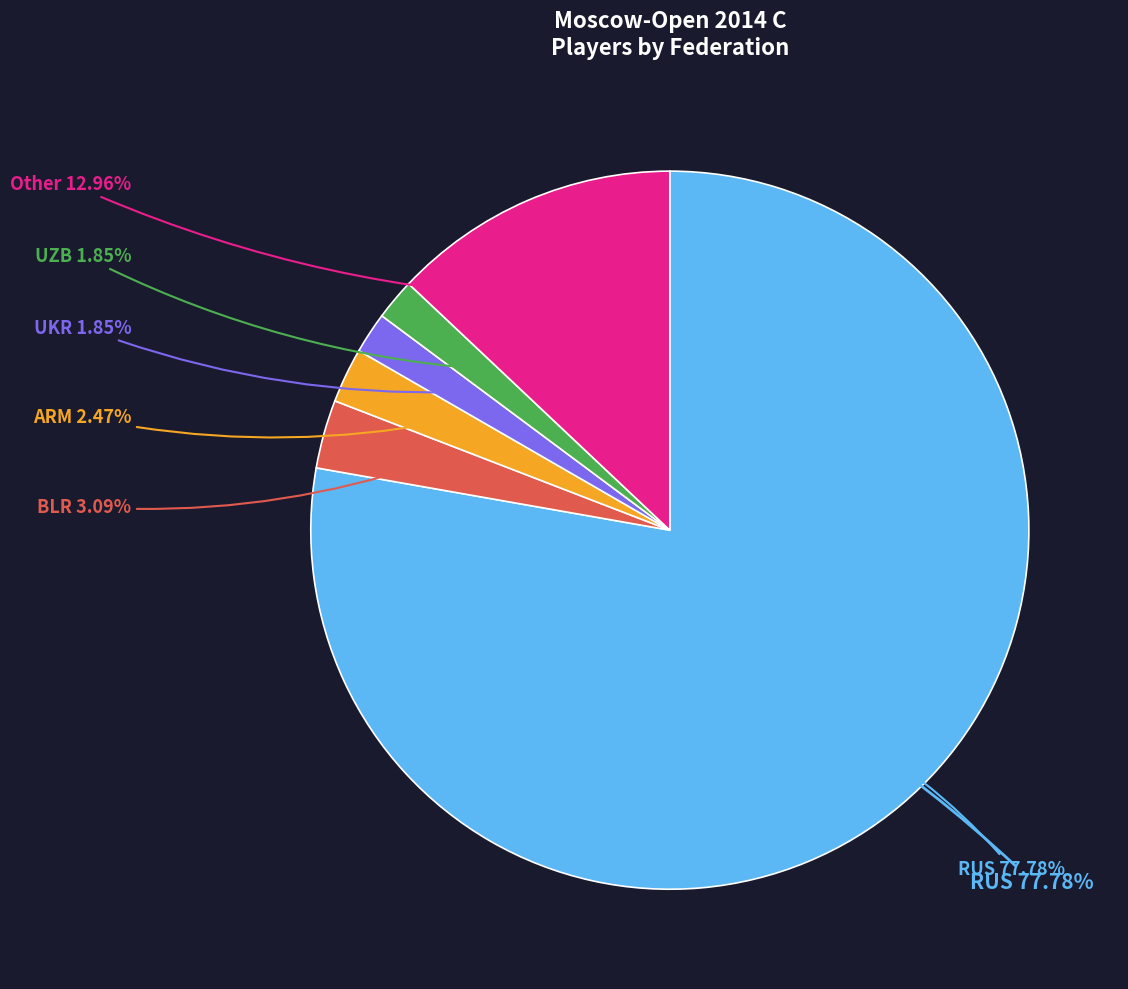

Which slice is the largest?

RUS